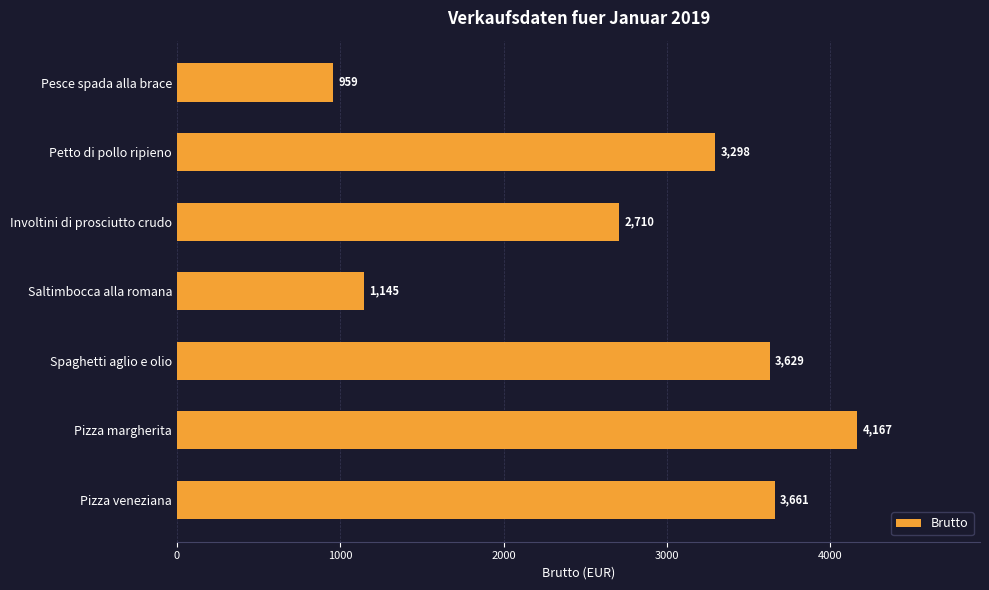

Read the value at Petto di pollo ripieno.

3298.0